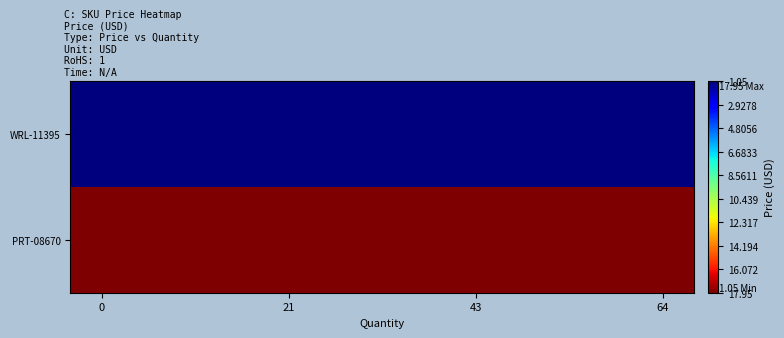

Which series has the largest total across all categories?

WRL-11395